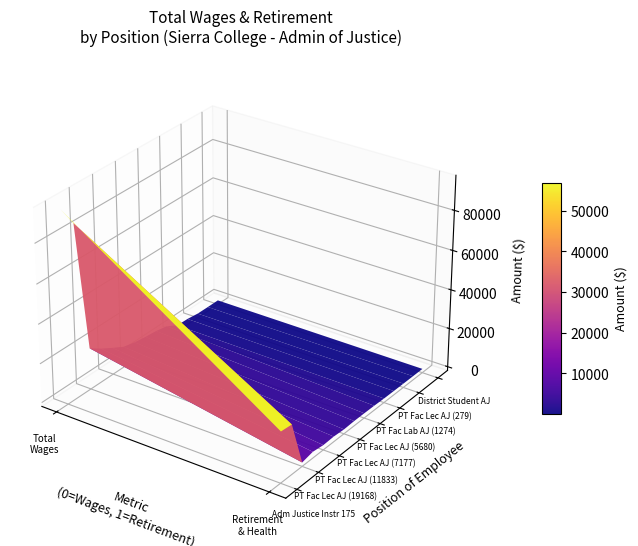

How many data points does each series have?

15